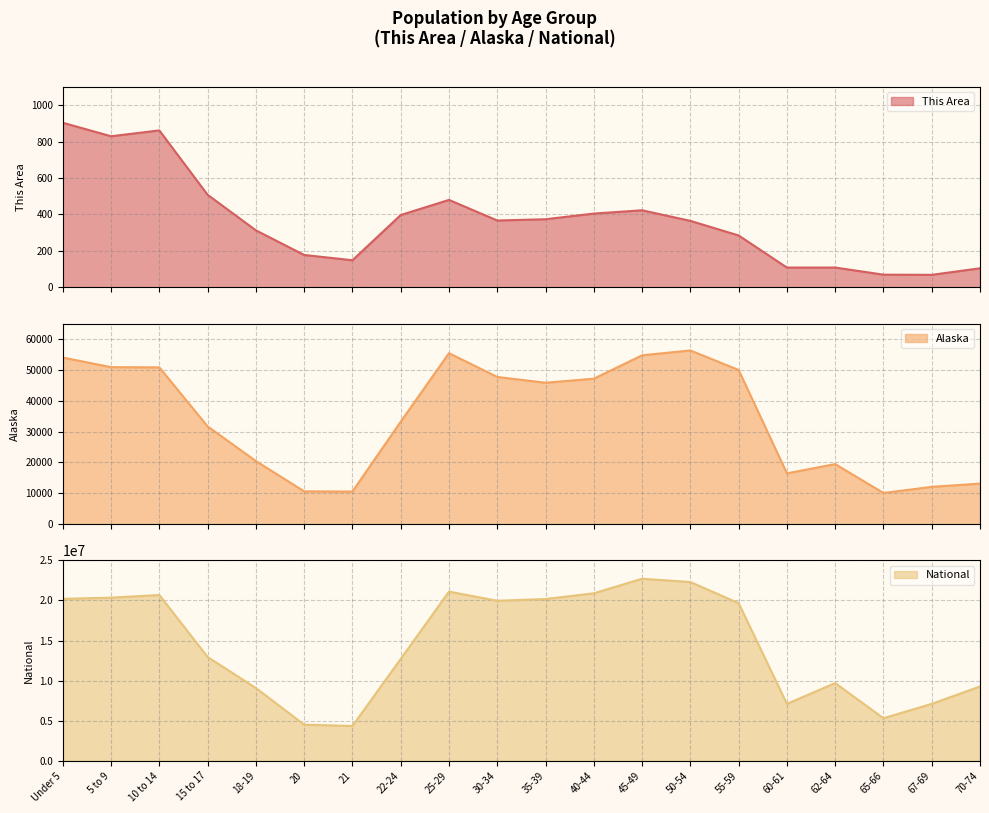

Where is the first local maximum for National?

10 to 14